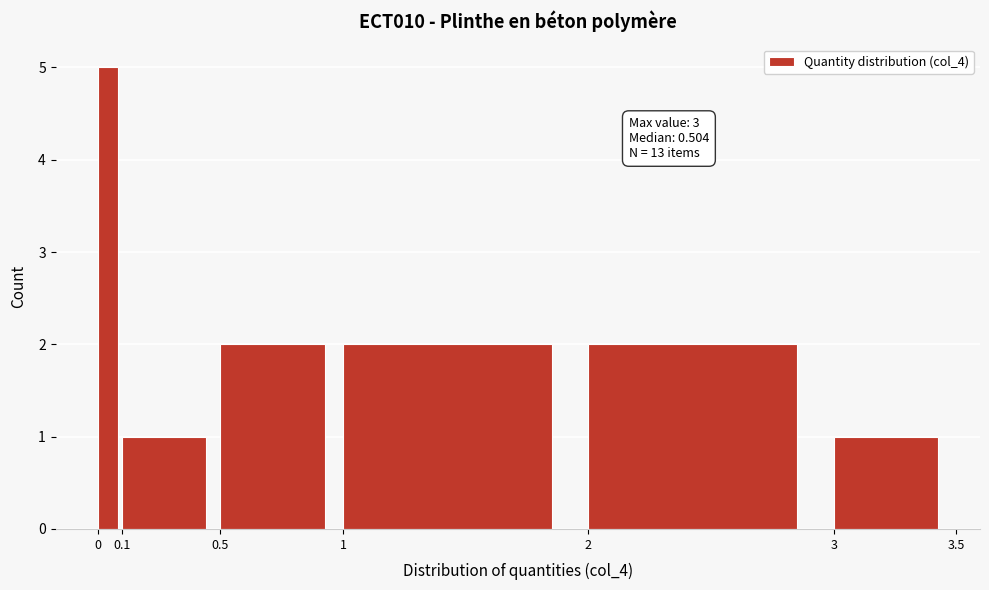

Over which range of the x-axis is the bar tallest?

0 to 0.1